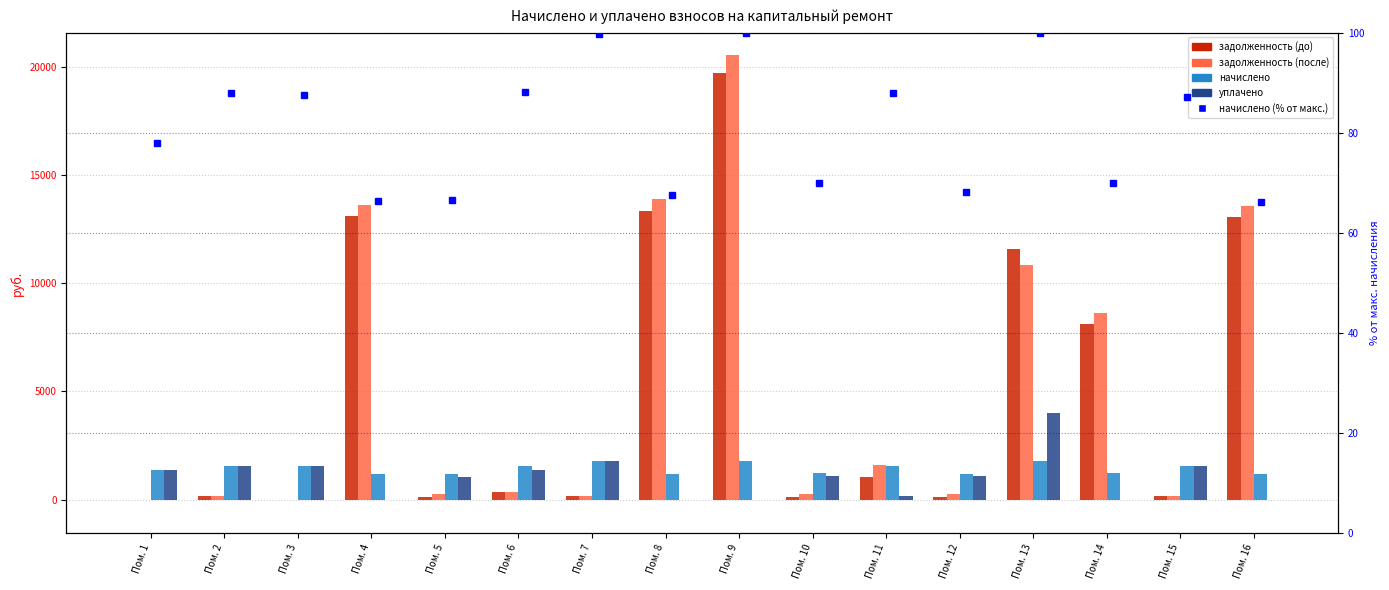

List the series in order of their peak value, highest first.

задолженность (после), задолженность (до), уплачено, начислено, начислено (% от макс.)